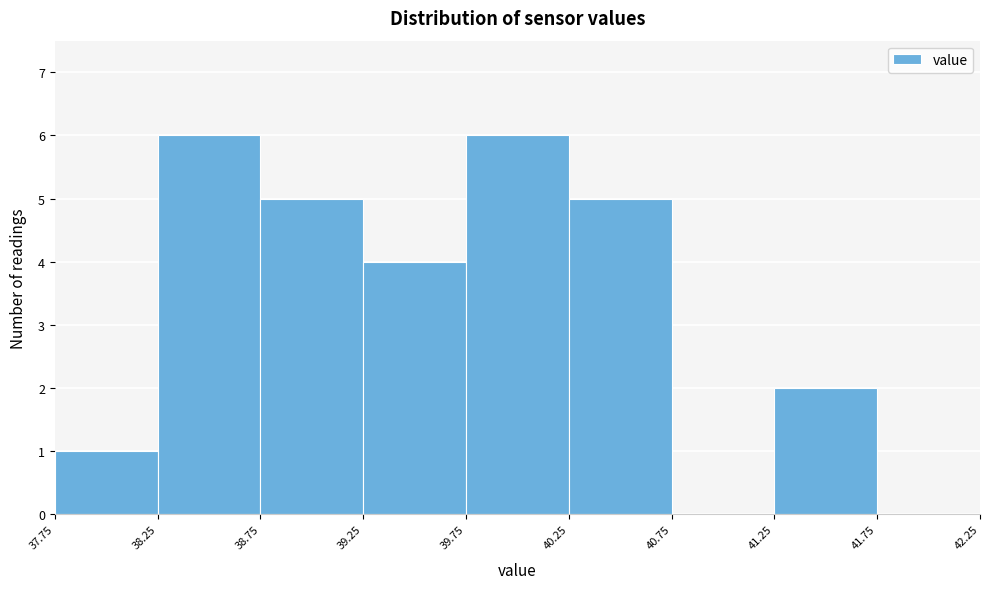

Reading left to right, list every bar in this chart as the range it spans on the x-axis followed by its height. The values are not printed on the chart, so give them approximately, as read against the axis.

37.75 to 38.25: 1
38.25 to 38.75: 6
38.75 to 39.25: 5
39.25 to 39.75: 4
39.75 to 40.25: 6
40.25 to 40.75: 5
40.75 to 41.25: 0
41.25 to 41.75: 2
41.75 to 42.25: 0